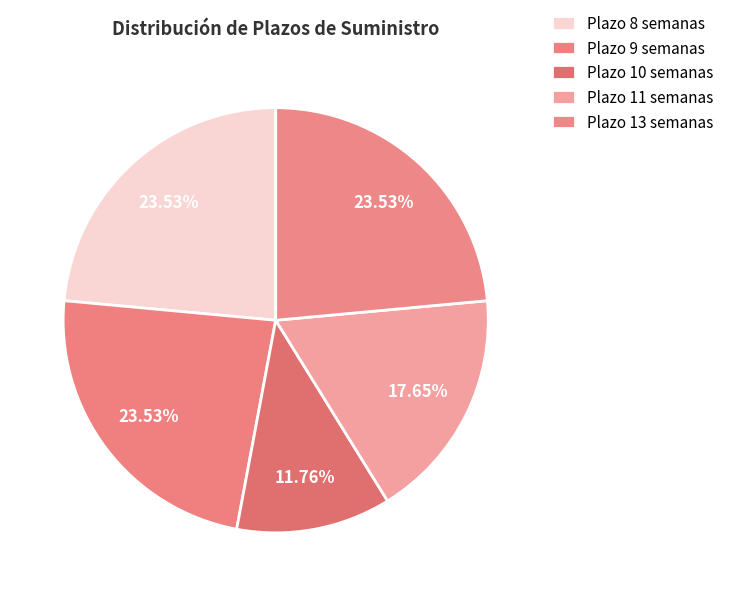

Does any single category account for the majority?

No